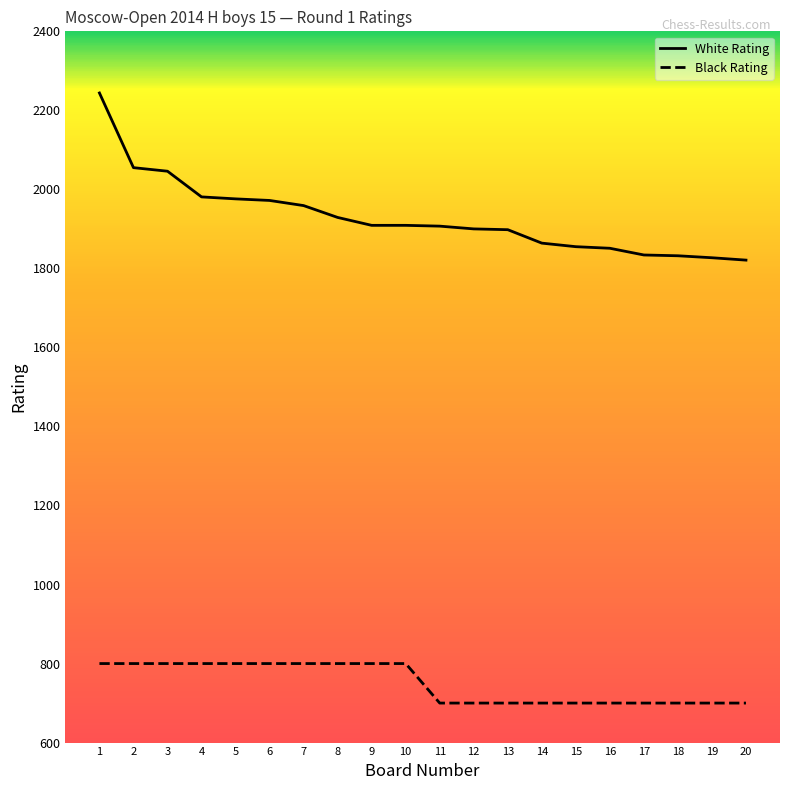

Which series has the largest range (max minus min)?

White Rating